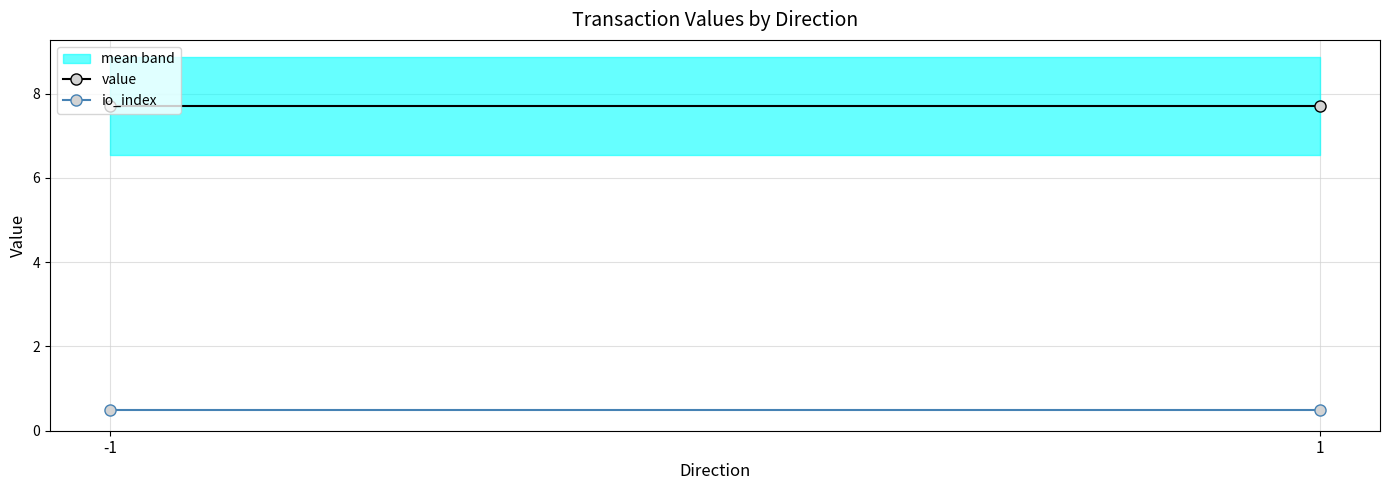

Which category has the lowest value across all series?

-1